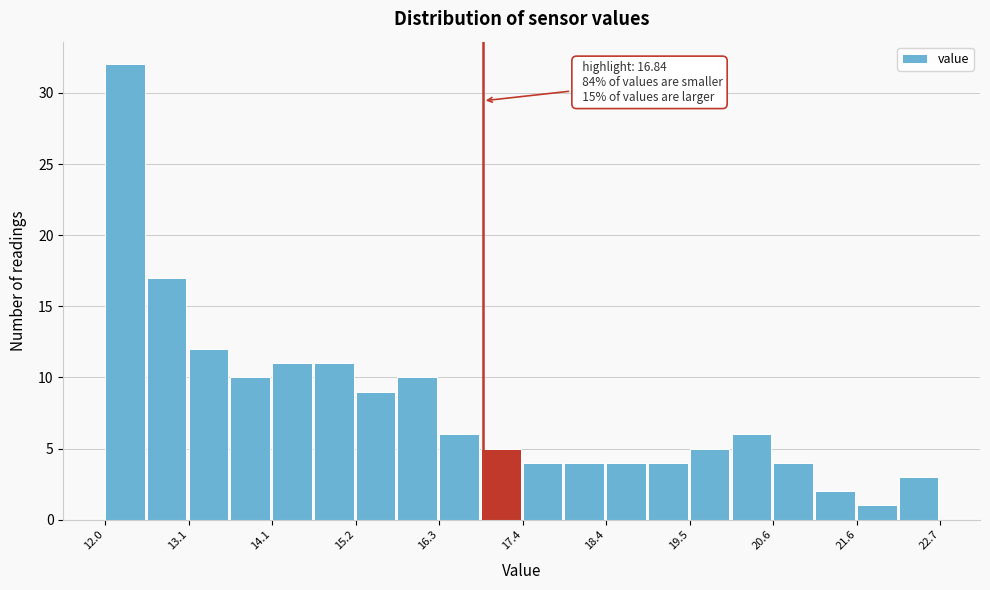

Around what value on the x-axis is the tallest bar? Give the approximate position of its centre, as read against the axis.

12.2